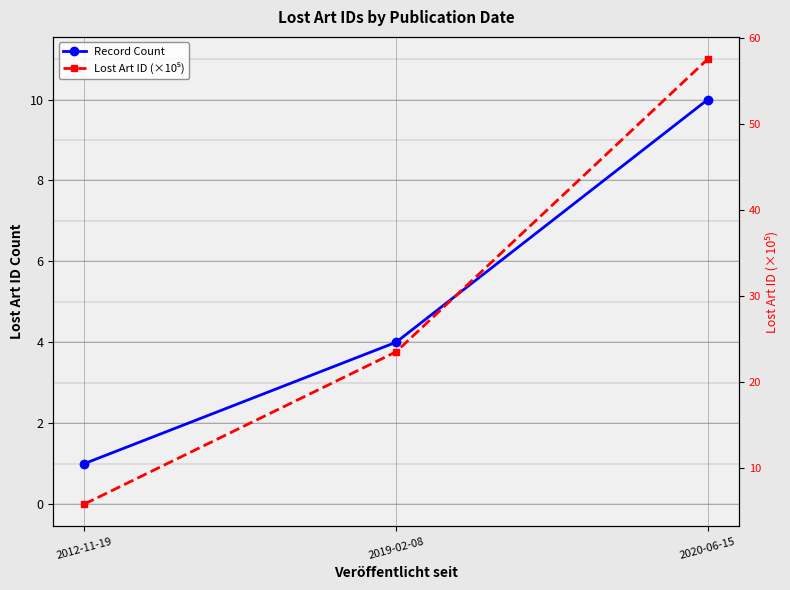

Rank the series by their maximum value, from highest to lowest.

Lost Art ID (×10⁵), Record Count